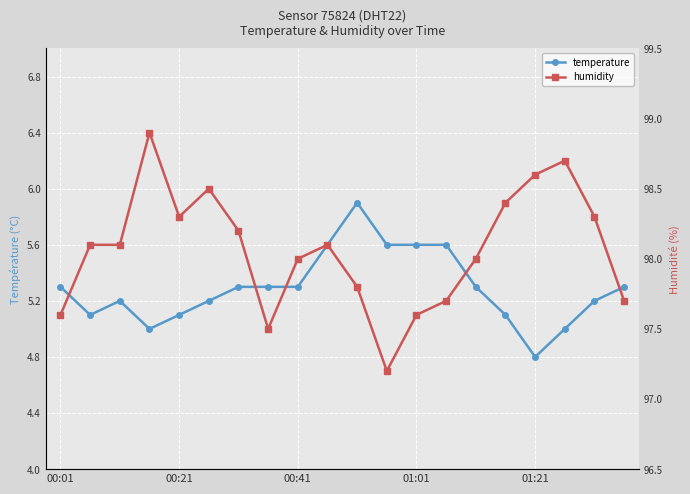

What is the difference between the maximum and minimum values in the humidity series?

1.7